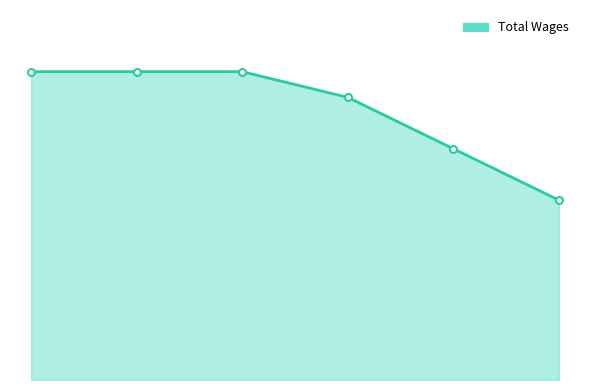

How many data points does each series have?

6